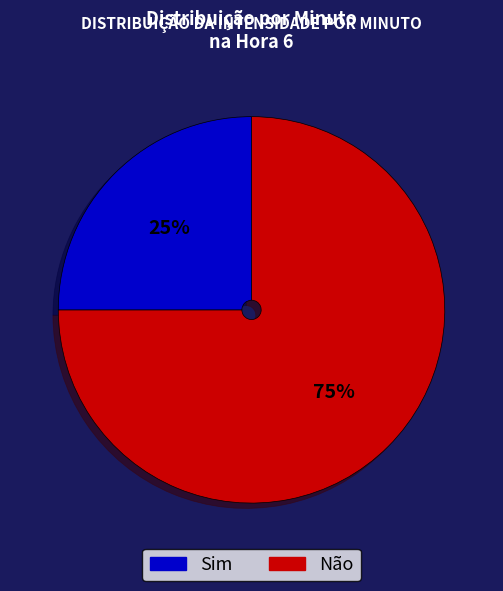

Count the number of slices in the pie.

2